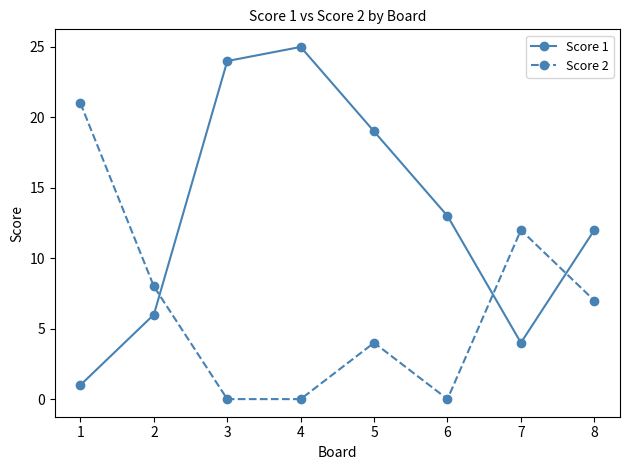

What is the highest value of the Score 2 series?

21